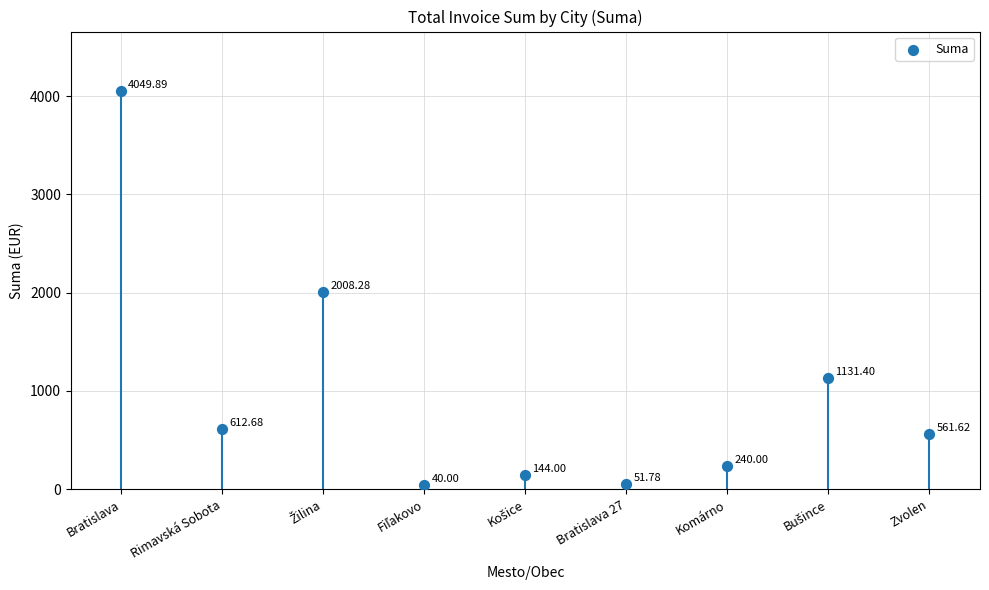

What is the ratio of the value at Bratislava 27 to the value at Fiľakovo?

1.3